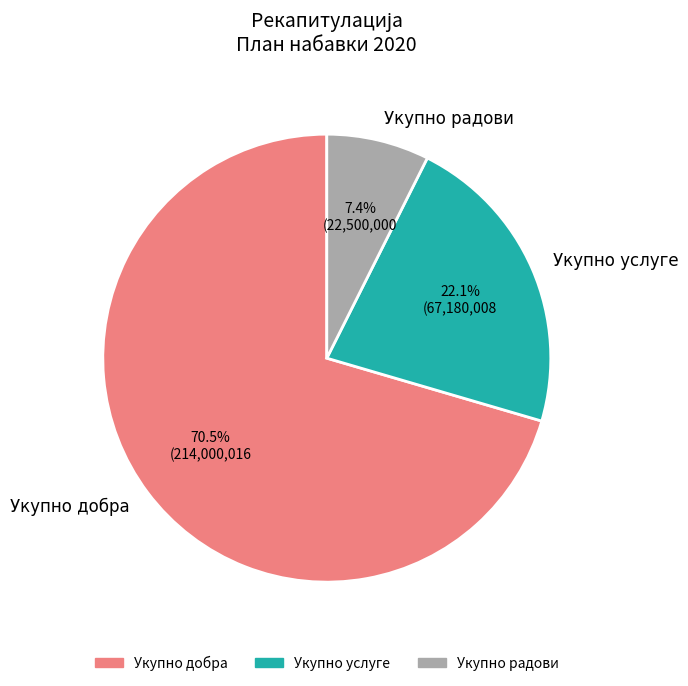

How many segments does this pie chart have?

3